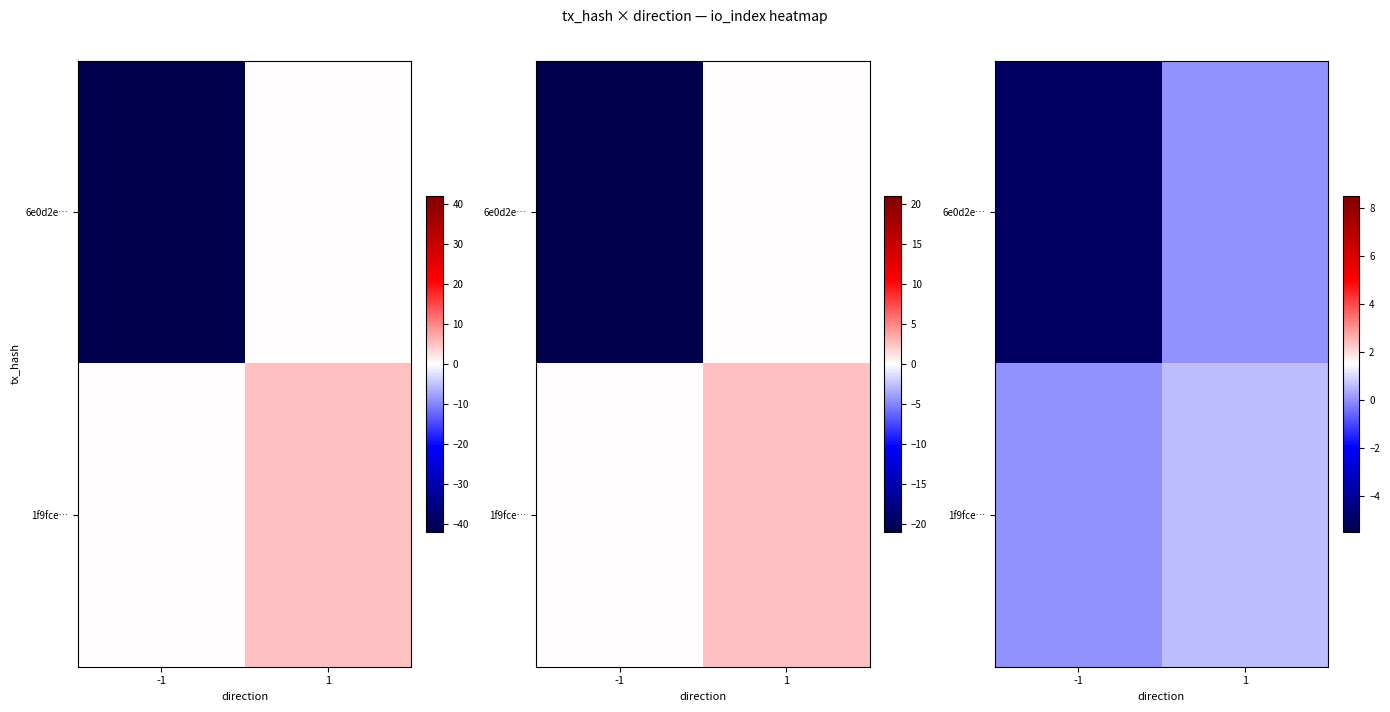

How many positive values does the 1f9fce… series have?

1